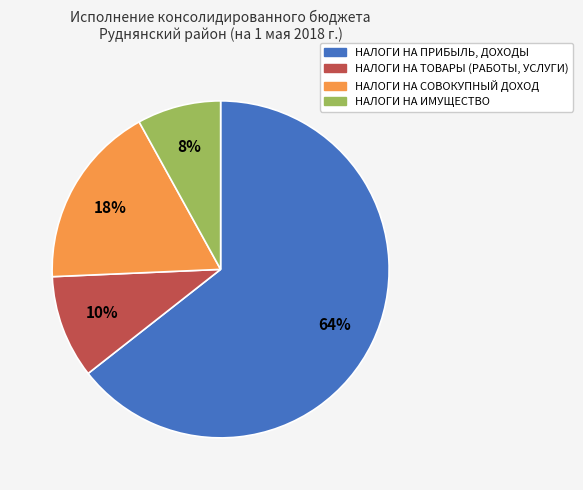

To the nearest percent, what is the difference between the НАЛОГИ НА ПРИБЫЛЬ, ДОХОДЫ and НАЛОГИ НА ТОВАРЫ (РАБОТЫ, УСЛУГИ) slice percentages?

54%